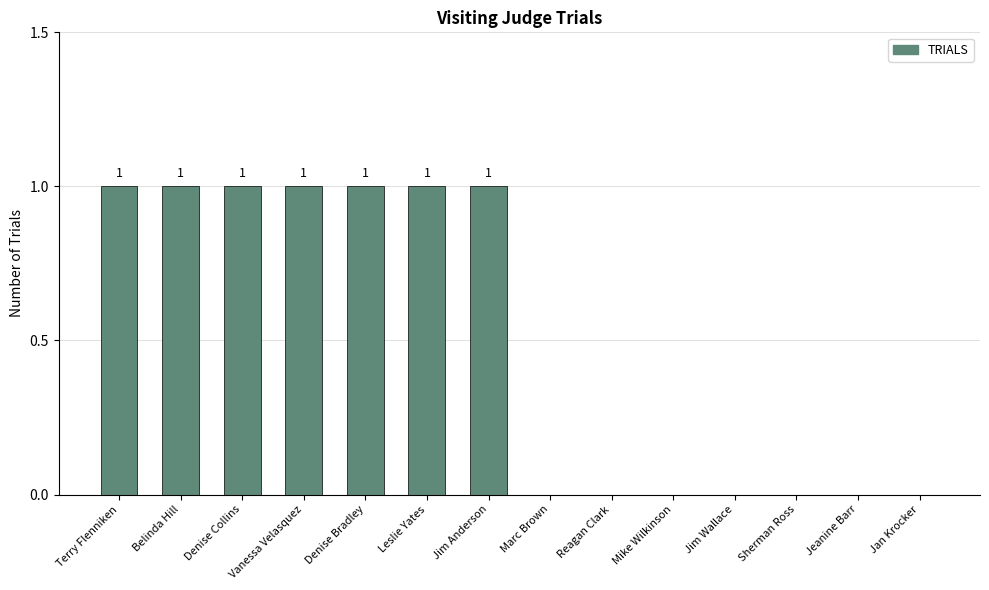

Reading left to right, transcribe all the data shown in this chart.

Terry Flenniken=1	Belinda Hill=1	Denise Collins=1	Vanessa Velasquez=1	Denise Bradley=1	Leslie Yates=1	Jim Anderson=1	Marc Brown=0	Reagan Clark=0	Mike Wilkinson=0	Jim Wallace=0	Sherman Ross=0	Jeanine Barr=0	Jan Krocker=0